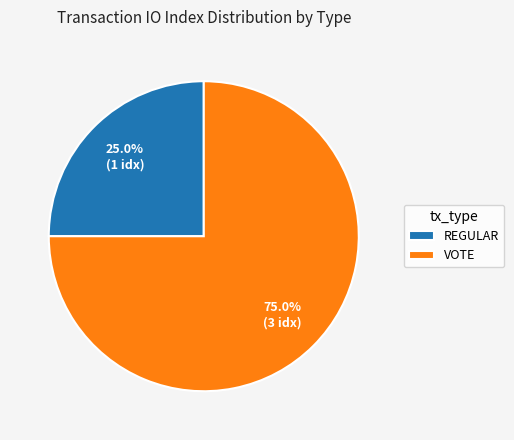

How many slices are in this pie chart?

2